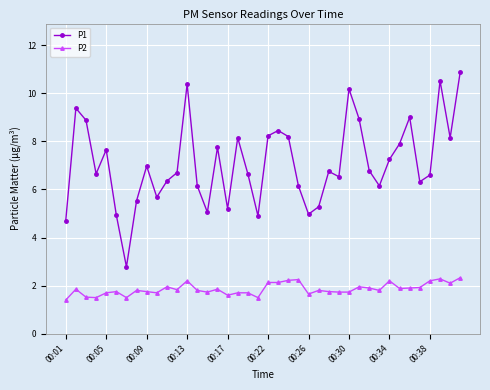

What is the minimum value for P2?

1.4